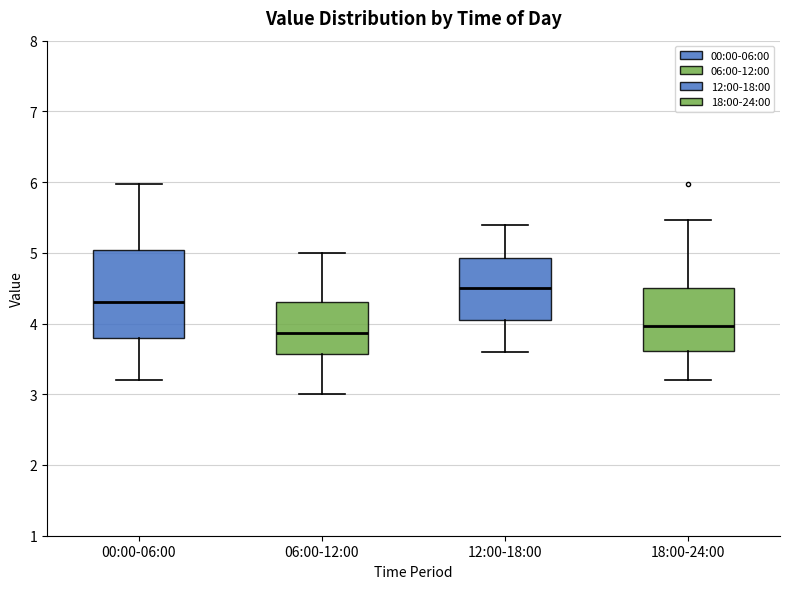

Reading left to right, read every box against the y-axis: the position of its median line, the range the box covers, and the ends of its whiskers. The values are not printed on the chart, so give them approximately, as read against the axis.

00:00-06:00: median 4.3, box 3.8 to 5.0, whiskers 3.2 to 6.0
06:00-12:00: median 3.9, box 3.6 to 4.3, whiskers 3.0 to 5.0
12:00-18:00: median 4.5, box 4.1 to 4.9, whiskers 3.6 to 5.4
18:00-24:00: median 4.0, box 3.6 to 4.5, whiskers 3.2 to 5.5